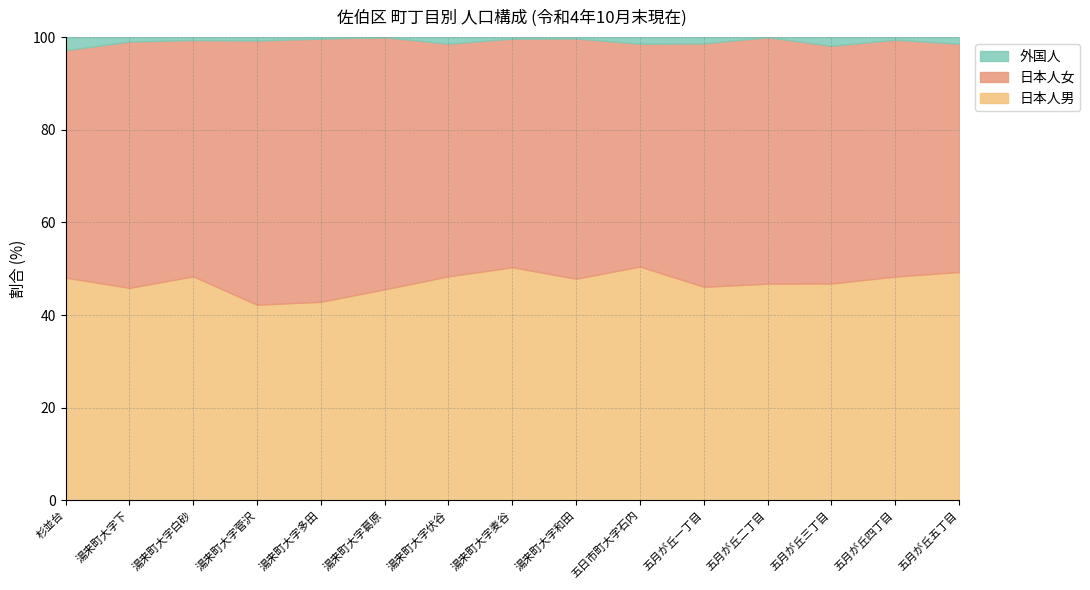

Between which two adjacent categories do 日本人女 and 日本人男 first intersect?

湯来町大字伏谷 and 湯来町大字麦谷